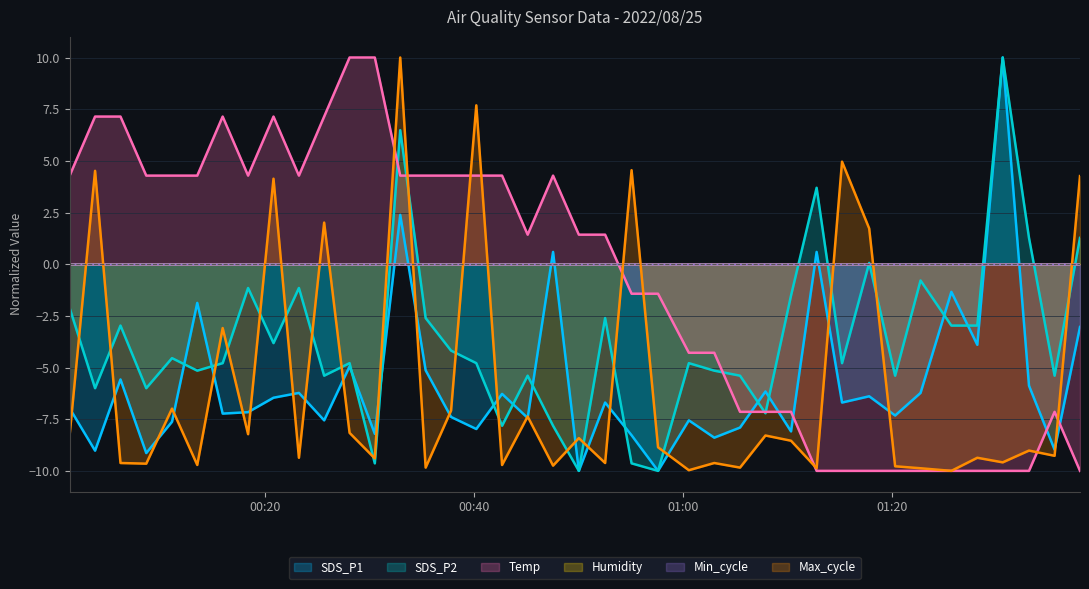

What is the maximum value shown in the chart?

10.0